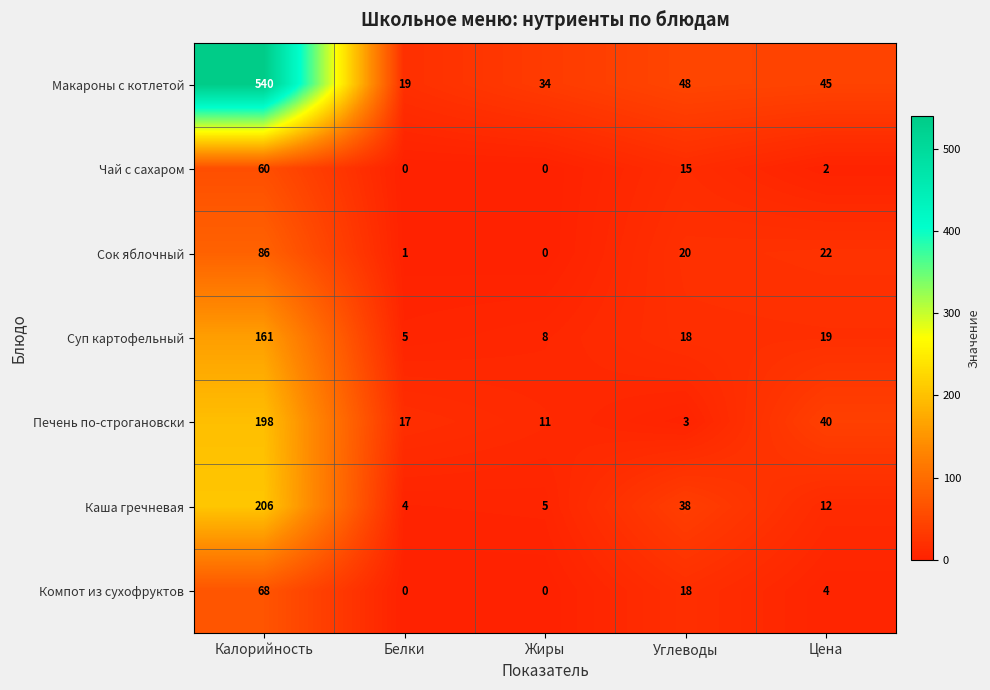

What is the spread (max minus min) of values at Белки?

19